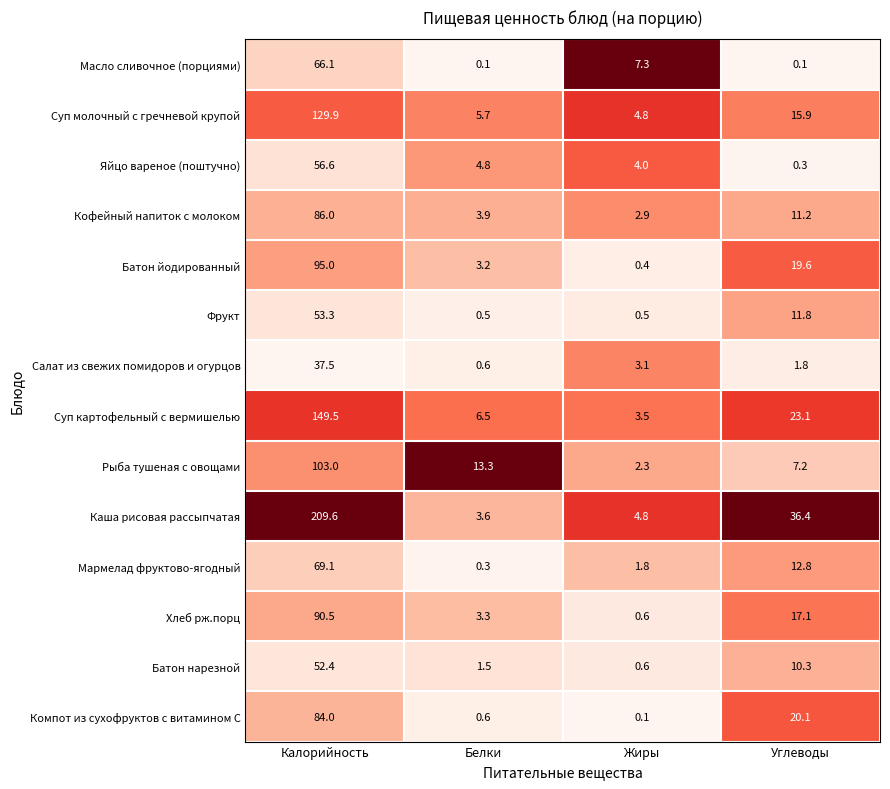

True or false: Фрукт has a value of 19.5 at Калорийность.

False